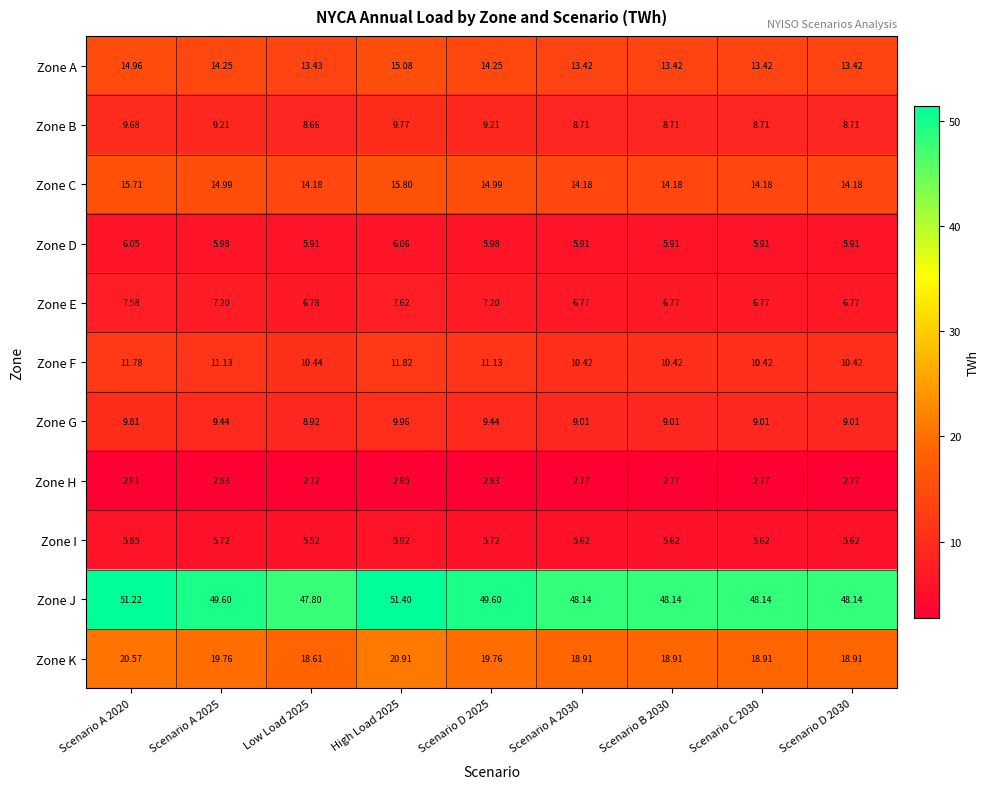

Which series has the largest range (max minus min)?

Zone J